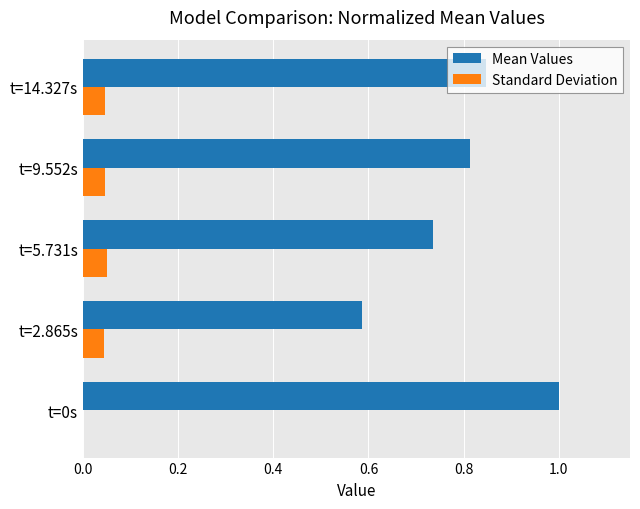

Which series has the largest total across all categories?

Mean Values